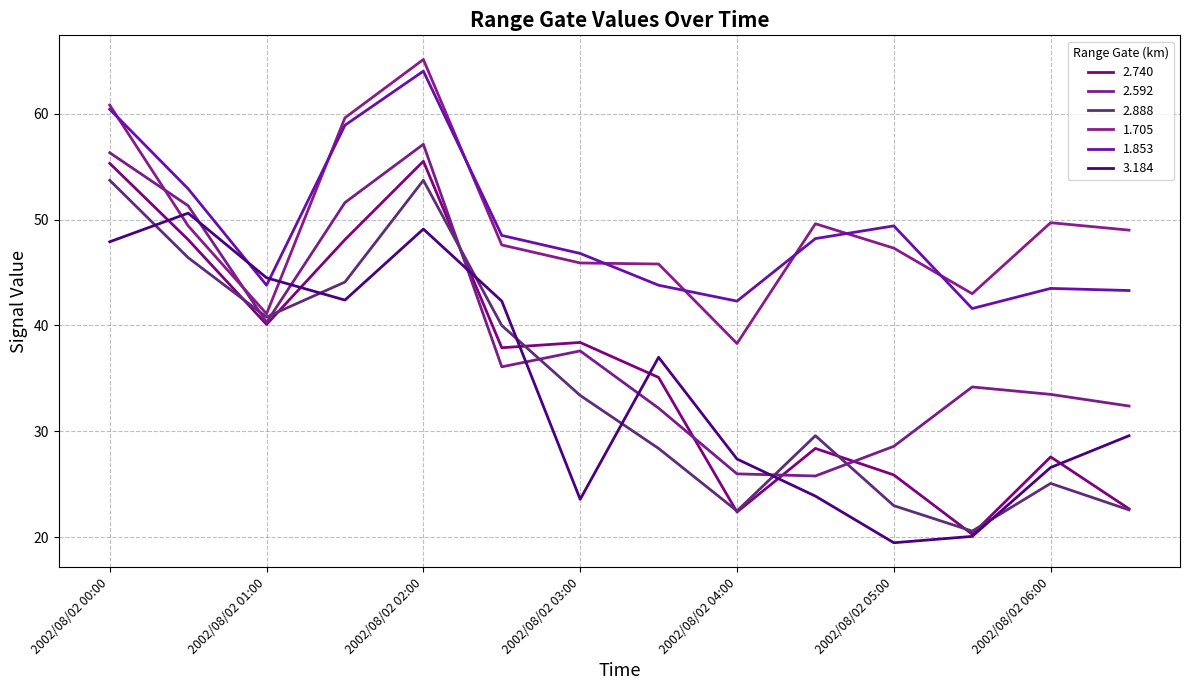

How many lines are shown in the chart?

6